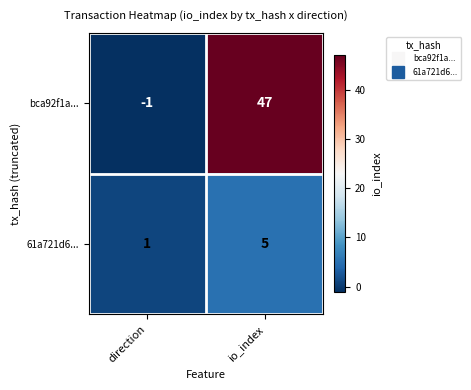

What is the difference between the maximum and minimum values in the 61a721d6... series?

4